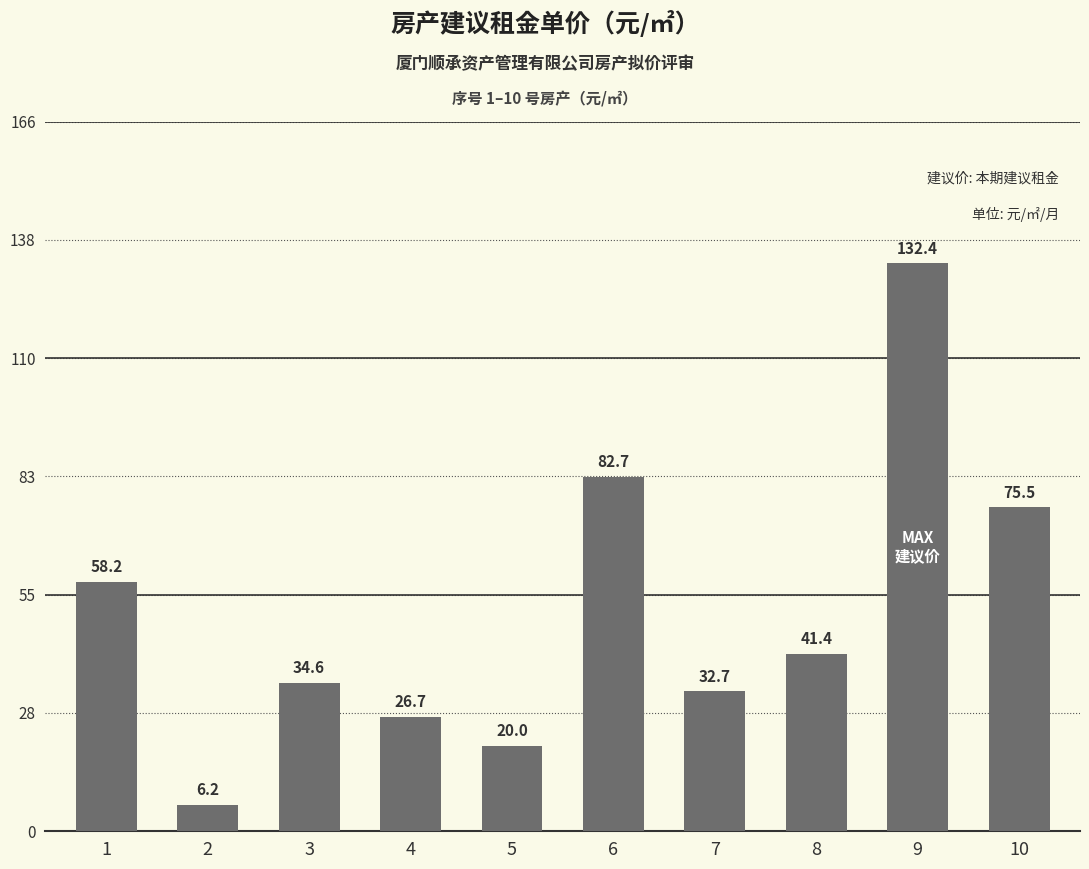

Are the bars horizontal?

No